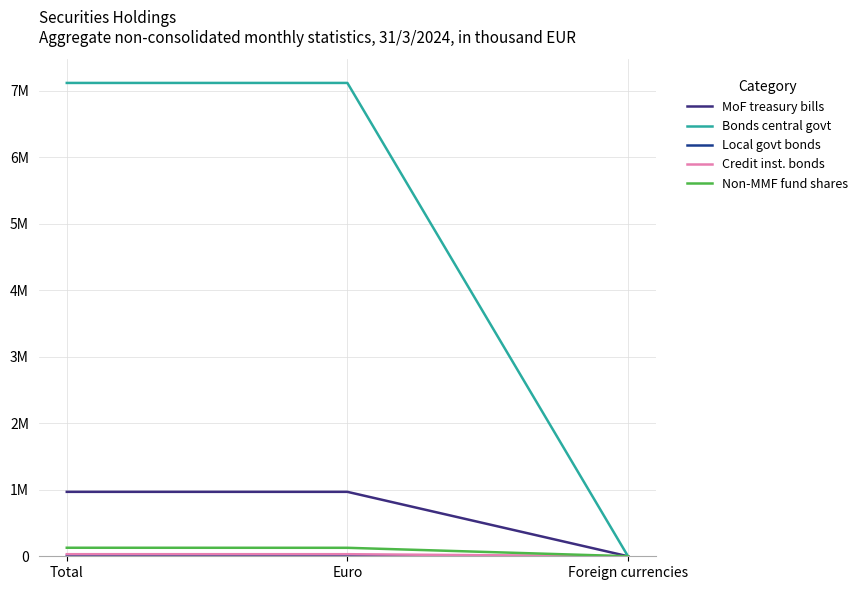

Does the chart display data point markers on the line(s)?

No